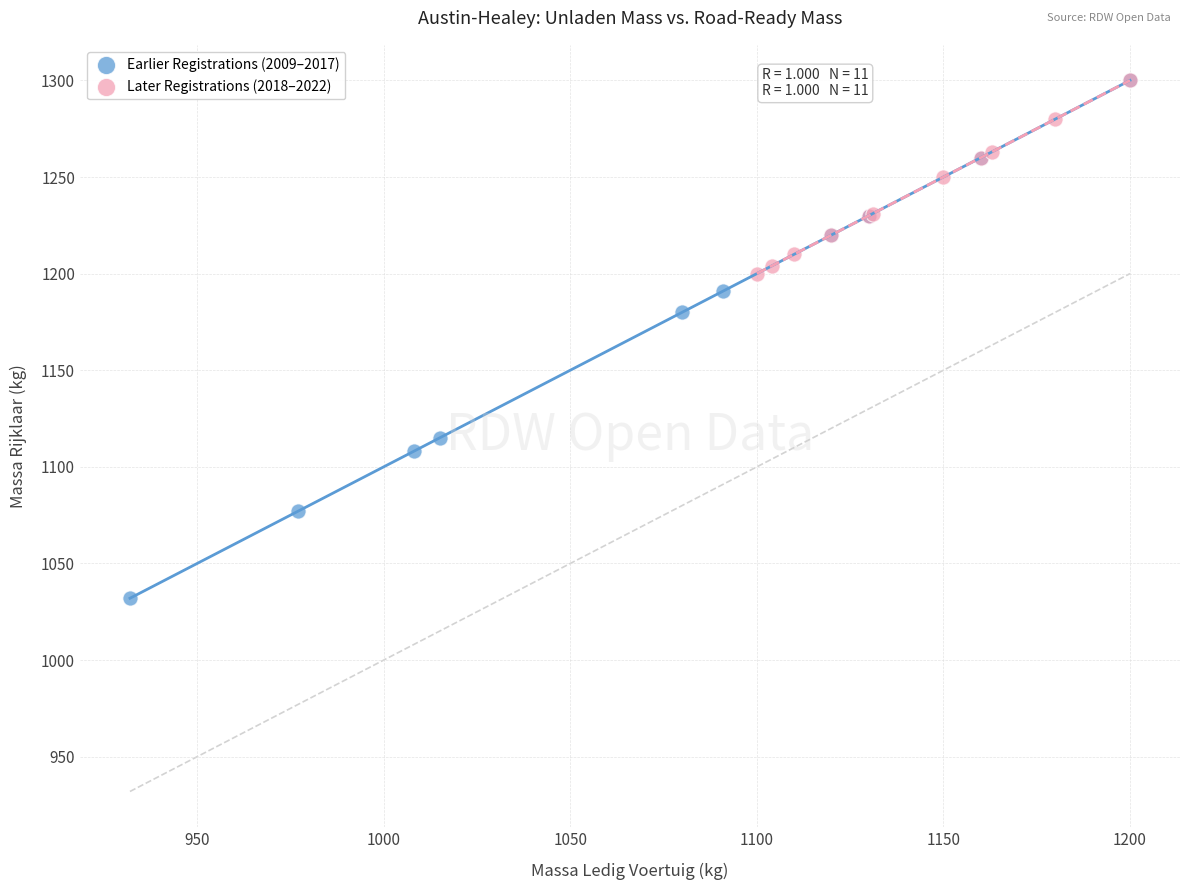

What are all the series names shown in the legend?

Earlier Registrations (2009–2017), Later Registrations (2018–2022)